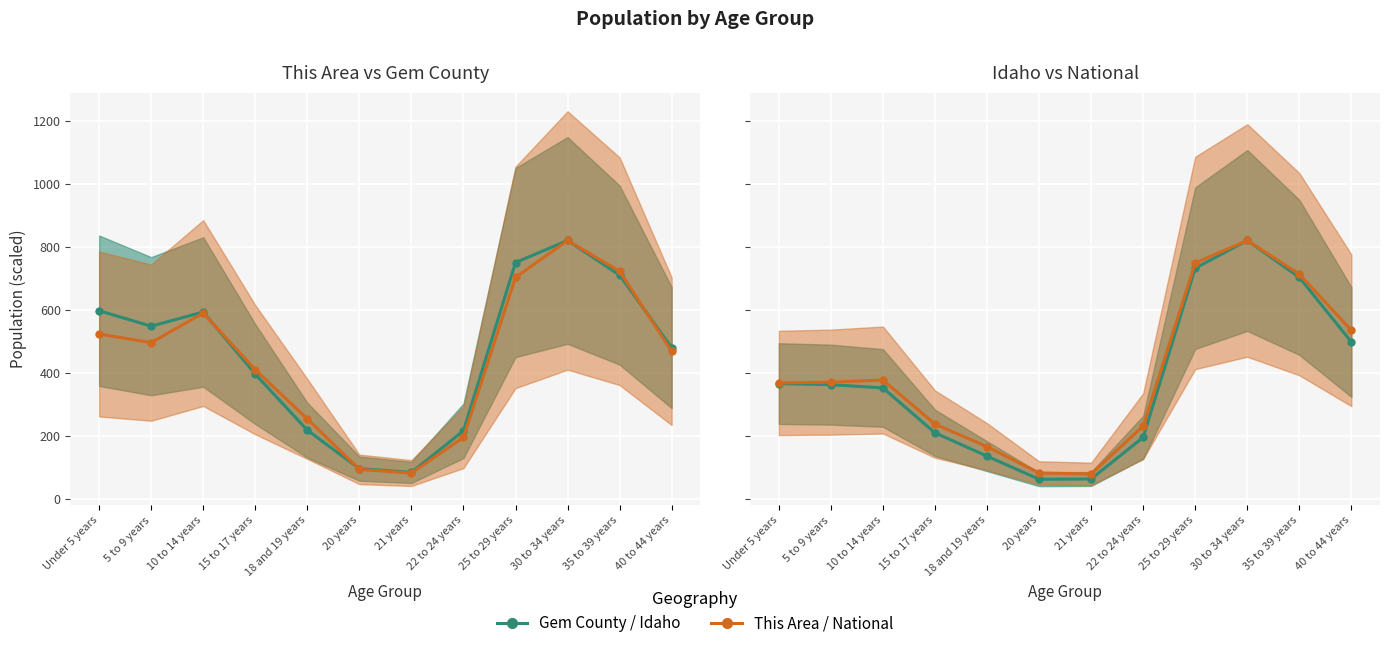

How many categories are shown in the chart?

12